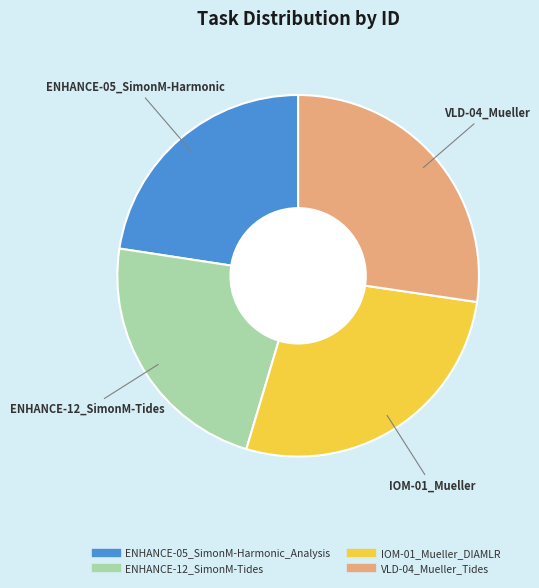

Approximately how many times larger is the value at ENHANCE-05_SimonM-Harmonic_Analysis compared to VLD-04_Mueller_Tides?

0.8